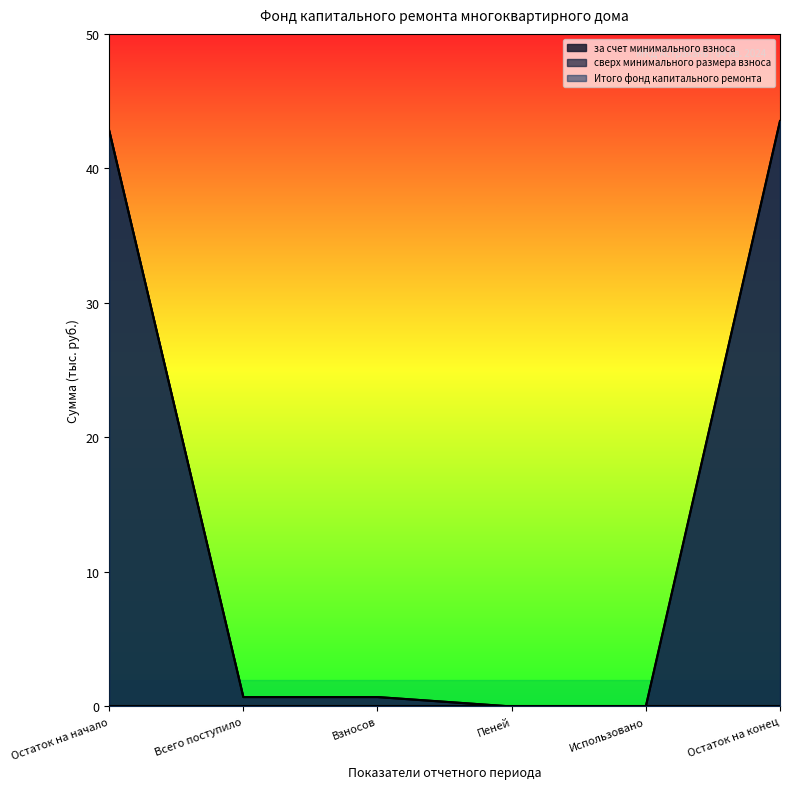

At Взносов, list the series in order from largest to smallest.

за счет минимального взноса, Итого фонд капитального ремонта